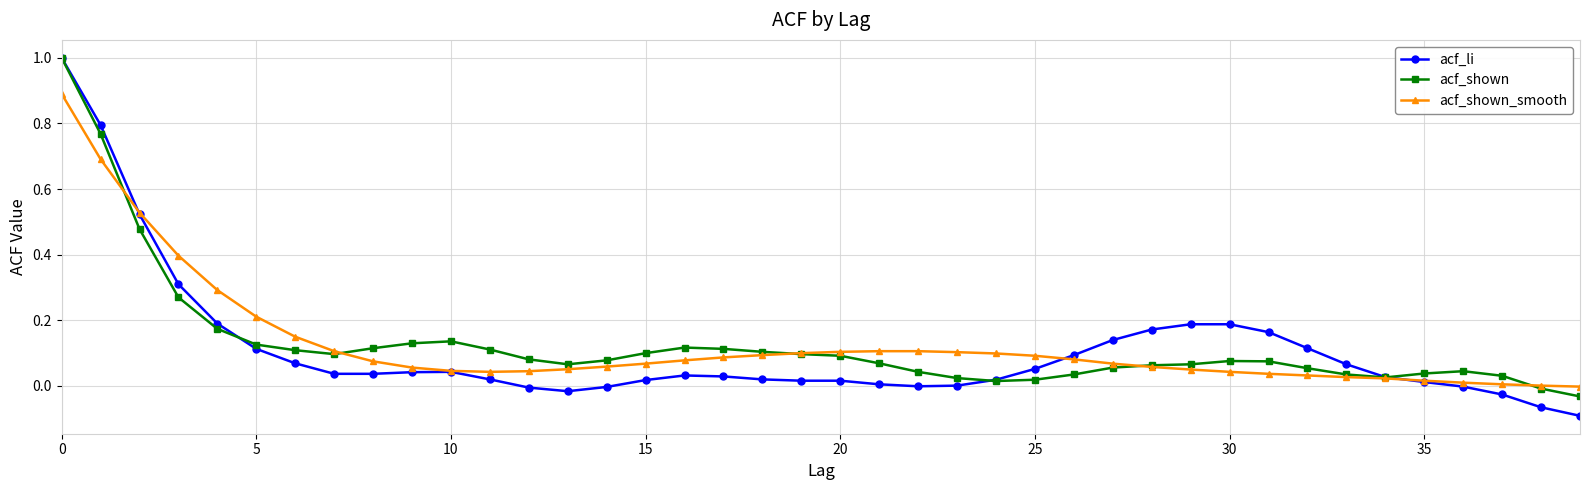

True or false: acf_li has more than 0 interior local peaks.

True